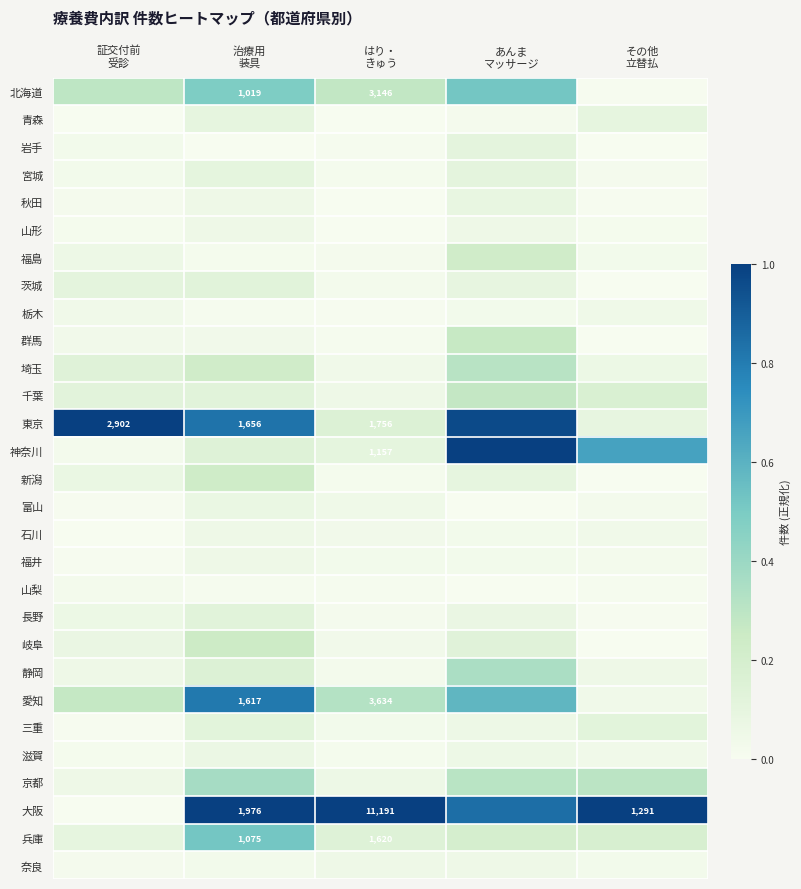

What is the difference between the highest and lowest values at 証交付前
受診?

1.0